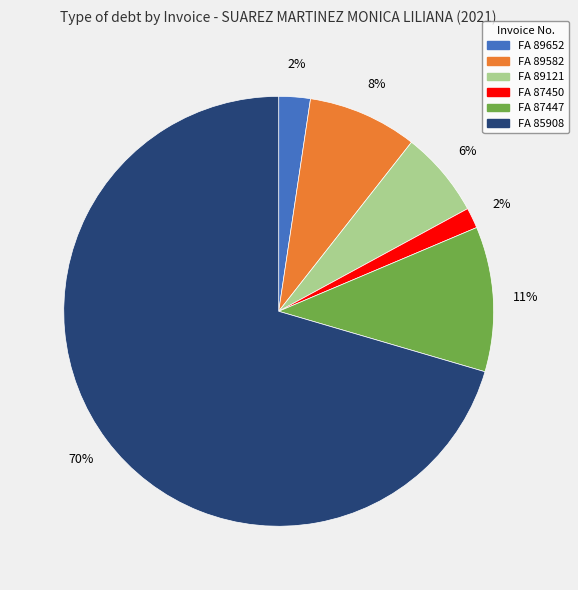

To the nearest percent, what is the difference between the largest and smallest slice percentages?

69%